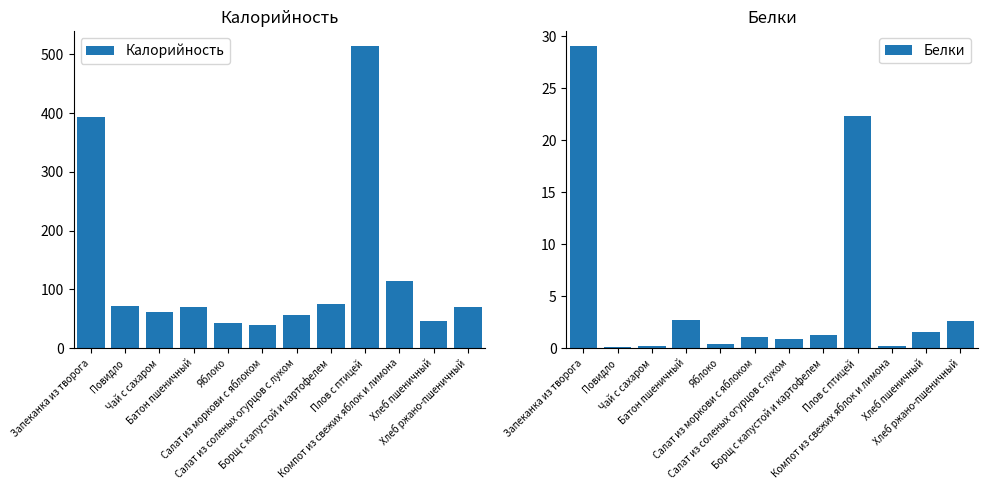

What is the difference between the second highest and minimum values in the Калорийность series?

354.3